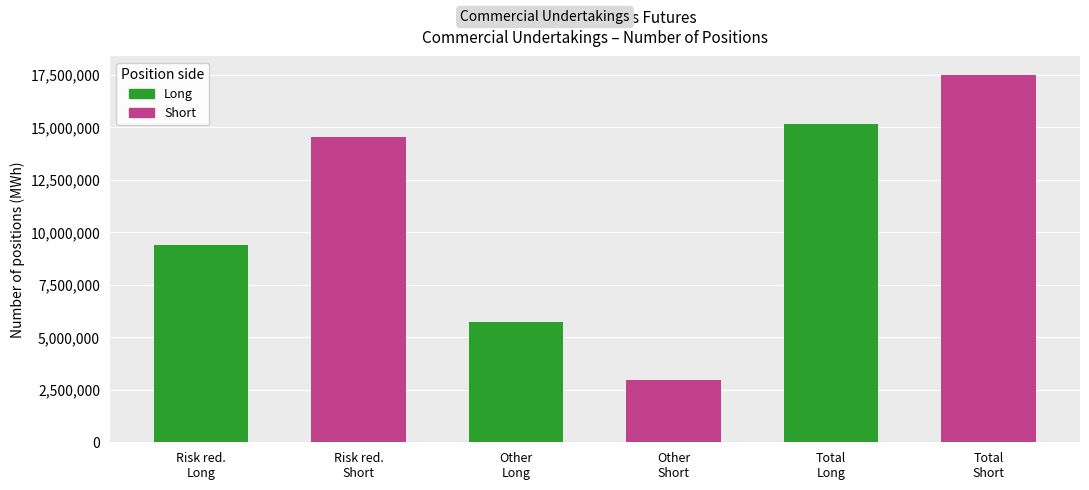

Which series has the widest spread of values?

Commercial Undertakings Short